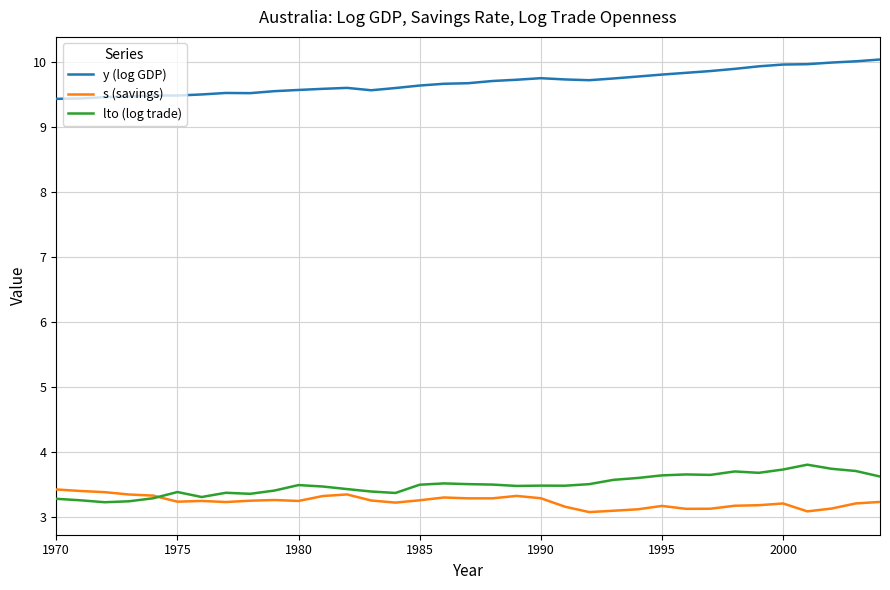

Which series has the largest total across all categories?

y (log GDP)